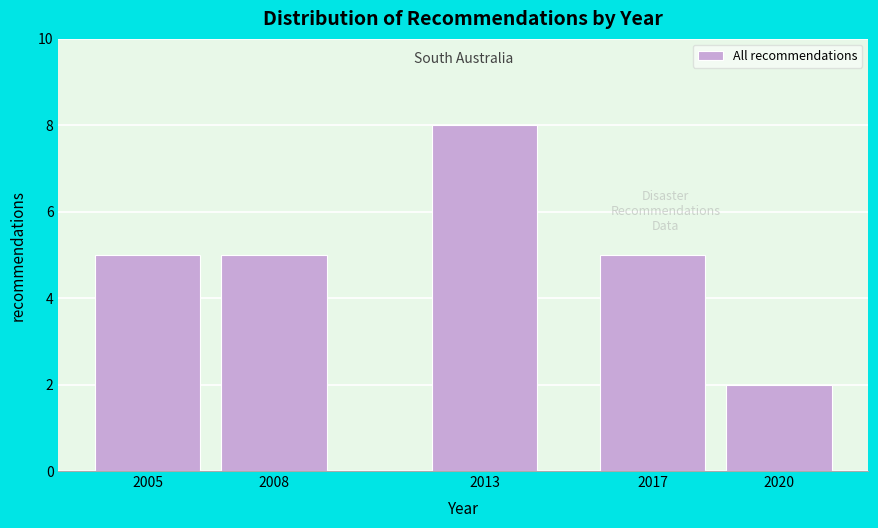

Reading right to left, extract all data points from this chart.

2020=2	2017=5	2013=8	2008=5	2005=5